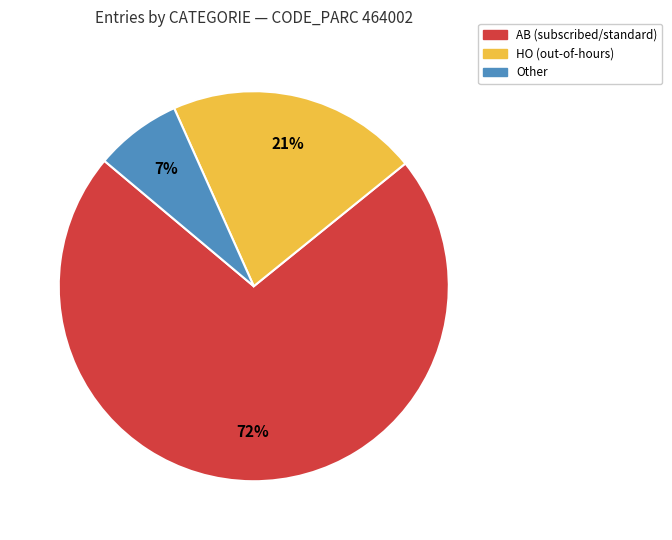

Combined, do HO and Other account for over 50%?

No